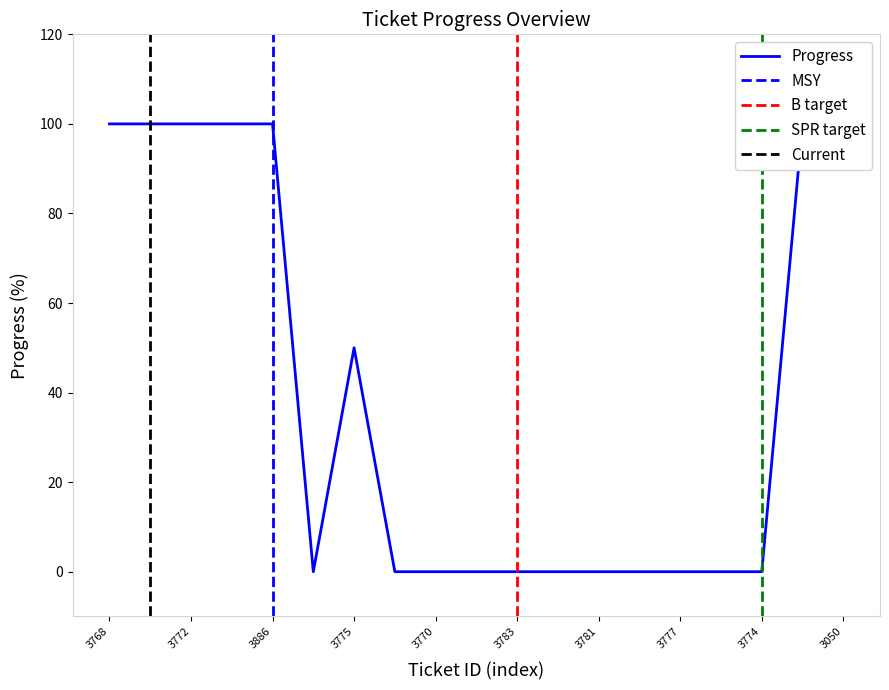

What is the difference between the maximum and minimum values?

100